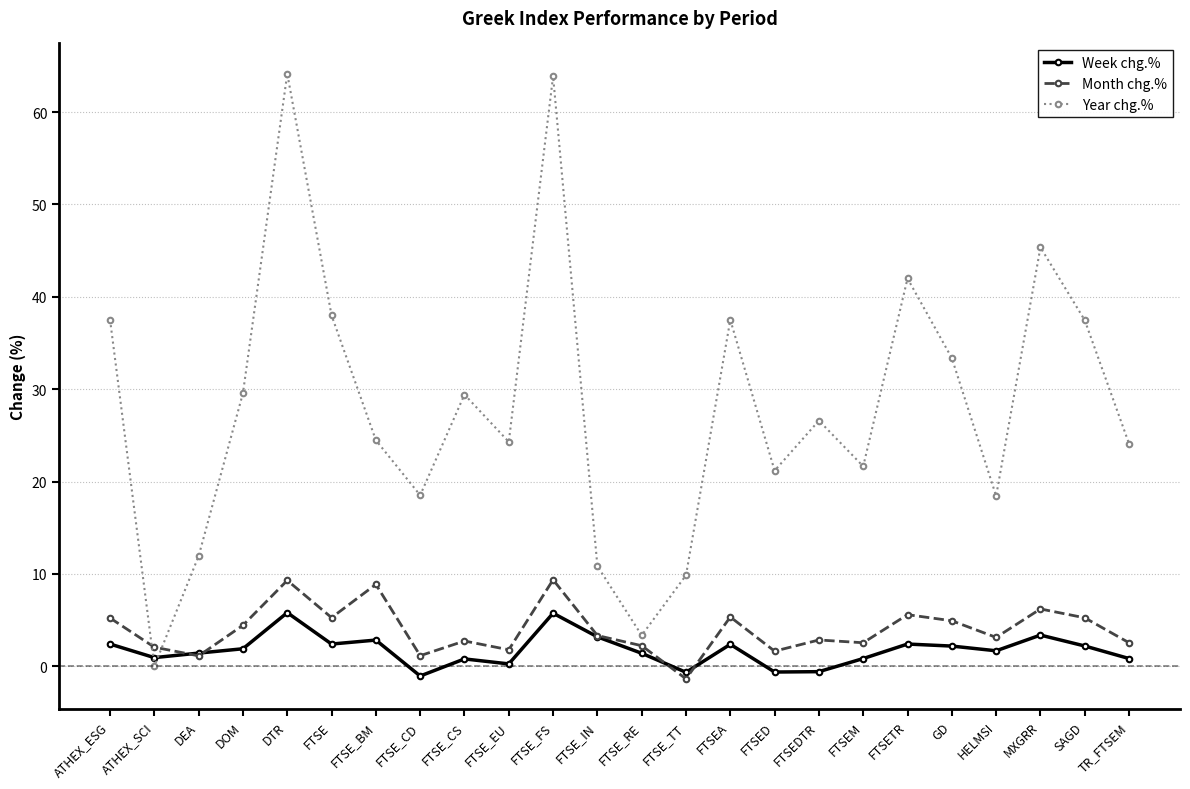

Which series has the largest total across all categories?

Year chg.%